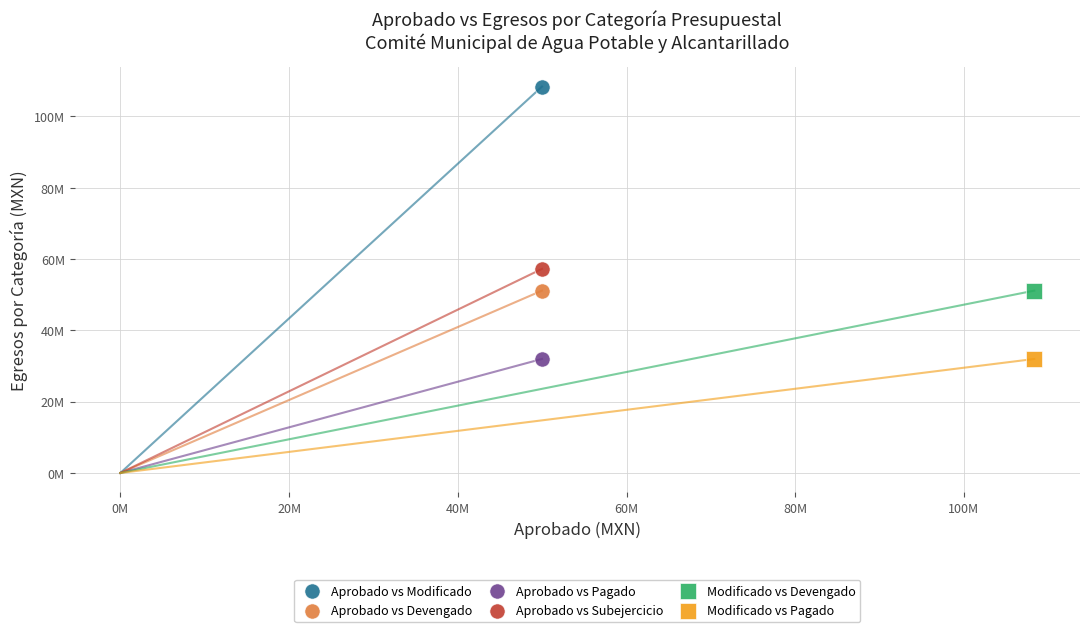

What are all the series names shown in the legend?

Aprobado vs Modificado, Aprobado vs Devengado, Aprobado vs Pagado, Aprobado vs Subejercicio, Modificado vs Devengado, Modificado vs Pagado